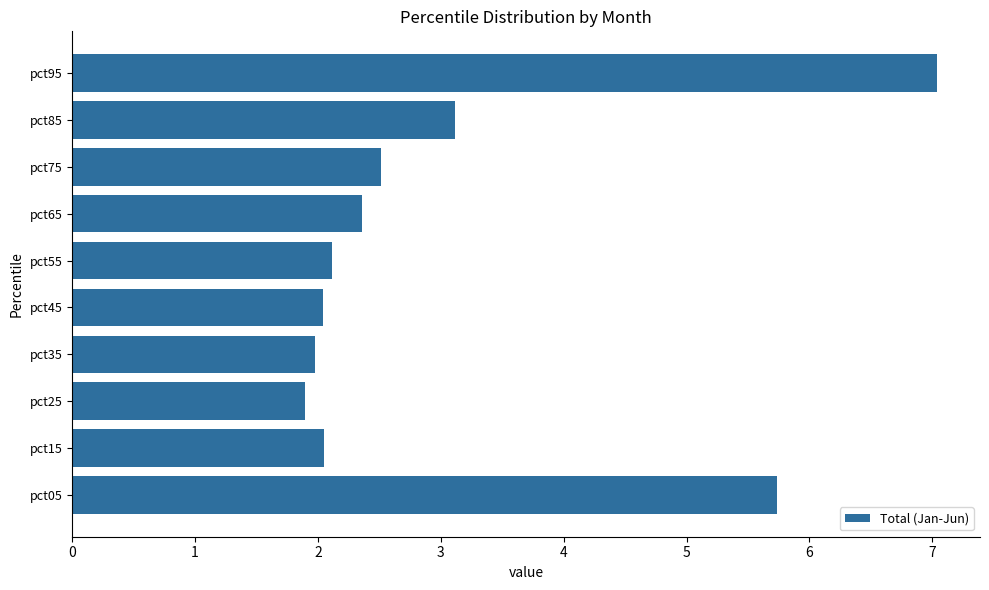

At which label is the value closest to 4?

pct85